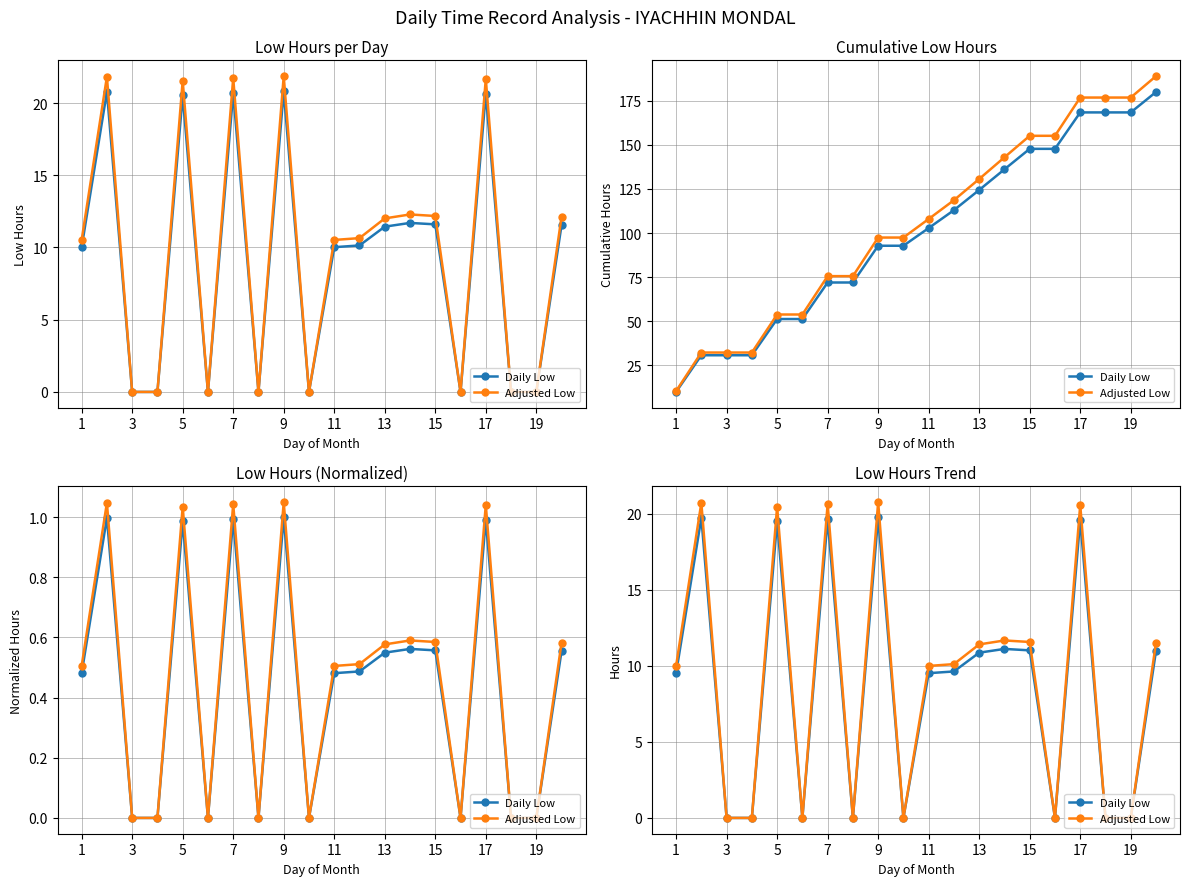

What is the difference between the maximum and second lowest values in the Adjusted Low series?

20.8